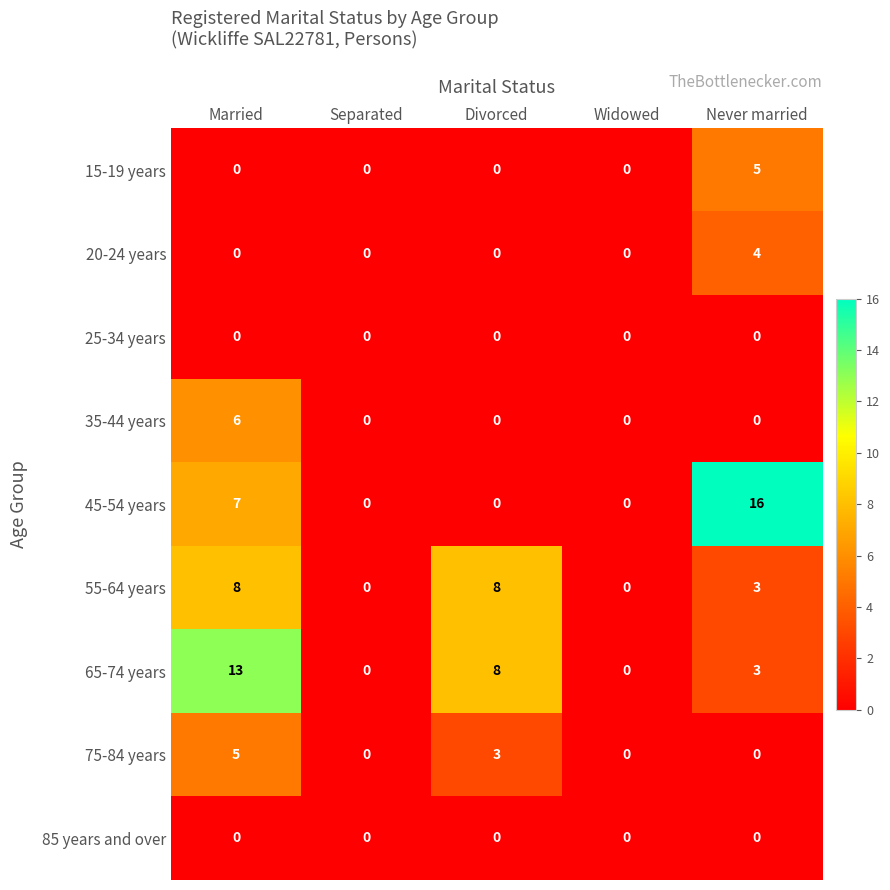

How many series are shown in this chart?

9